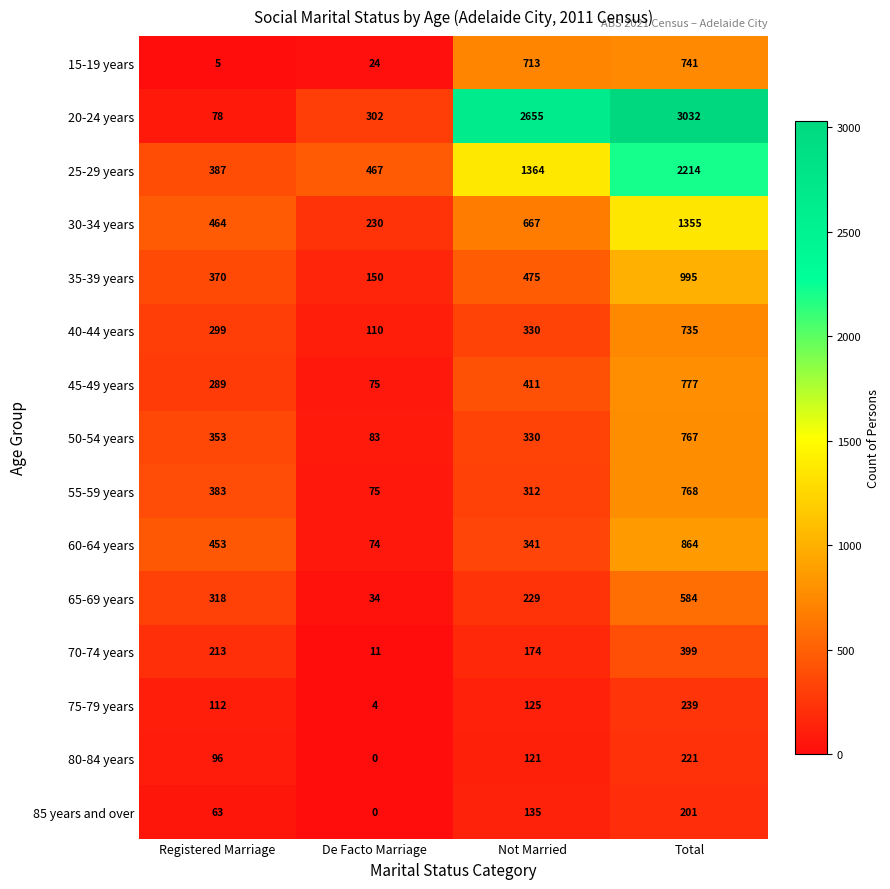

What is the average value of the 80-84 years series?

110